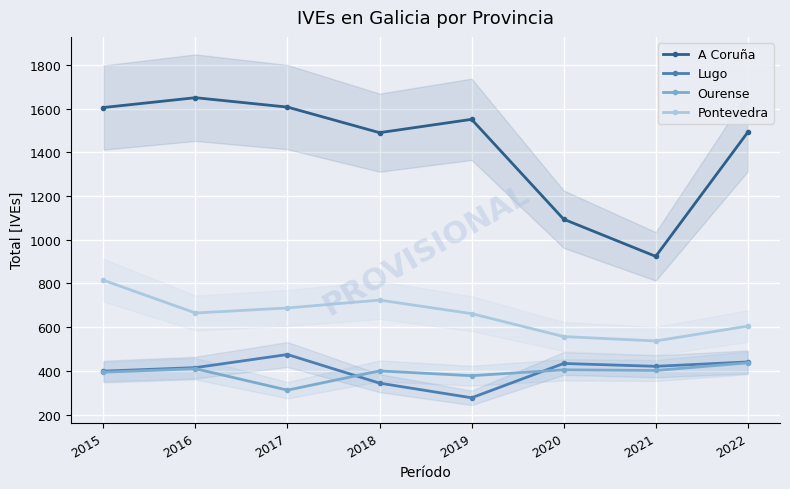

In Pontevedra, how many points are higher than both neighbors (excluding endpoints)?

1